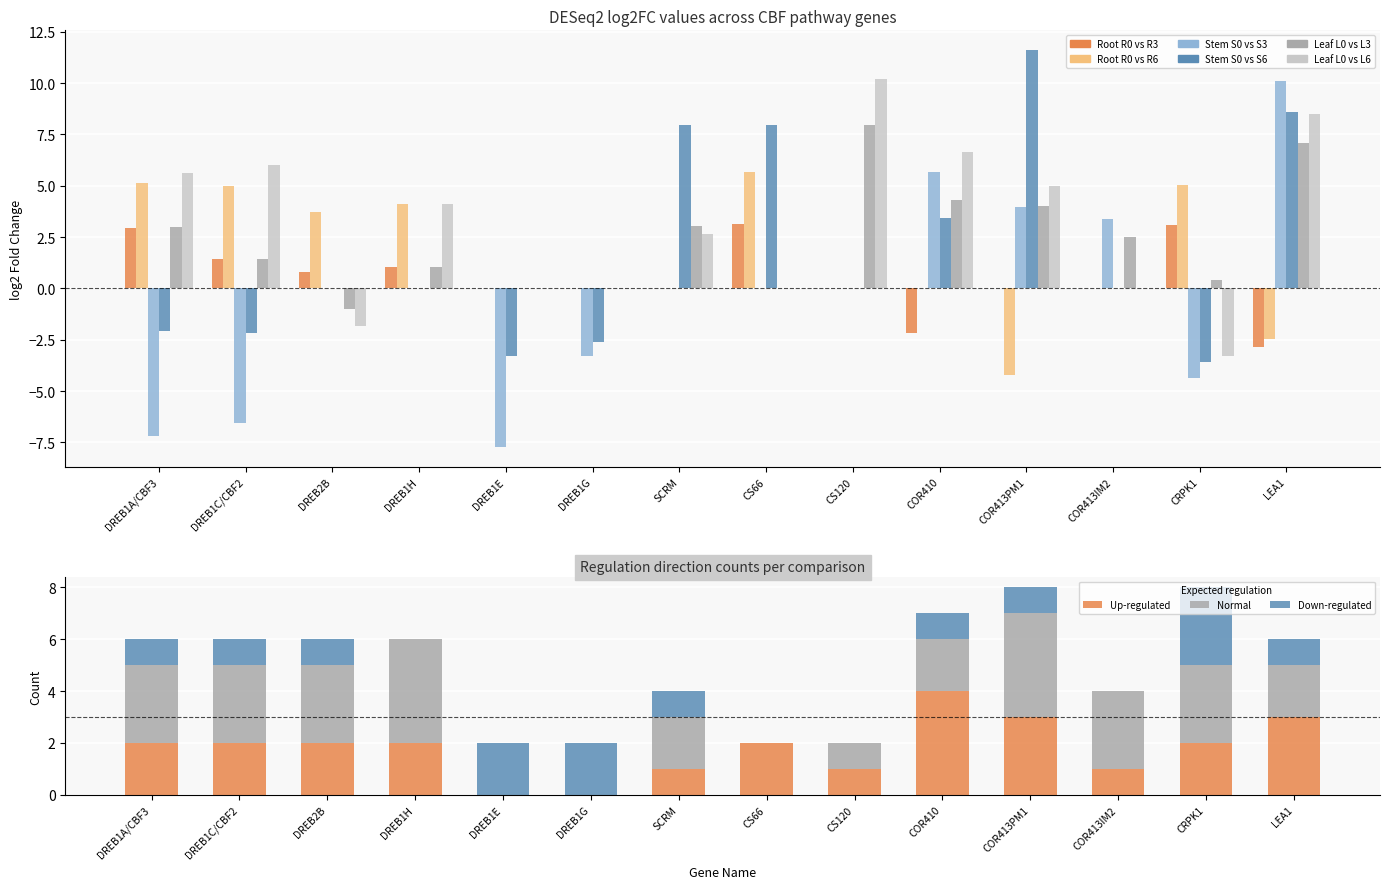

List the labels in order of Leaf_L0vsL6 value, smallest first.

CRPK1, DREB2B, DREB1E, DREB1G, CS66, COR413IM2, SCRM, DREB1H, COR413PM1, DREB1A/CBF3, DREB1C/CBF2, COR410, LEA1, CS120